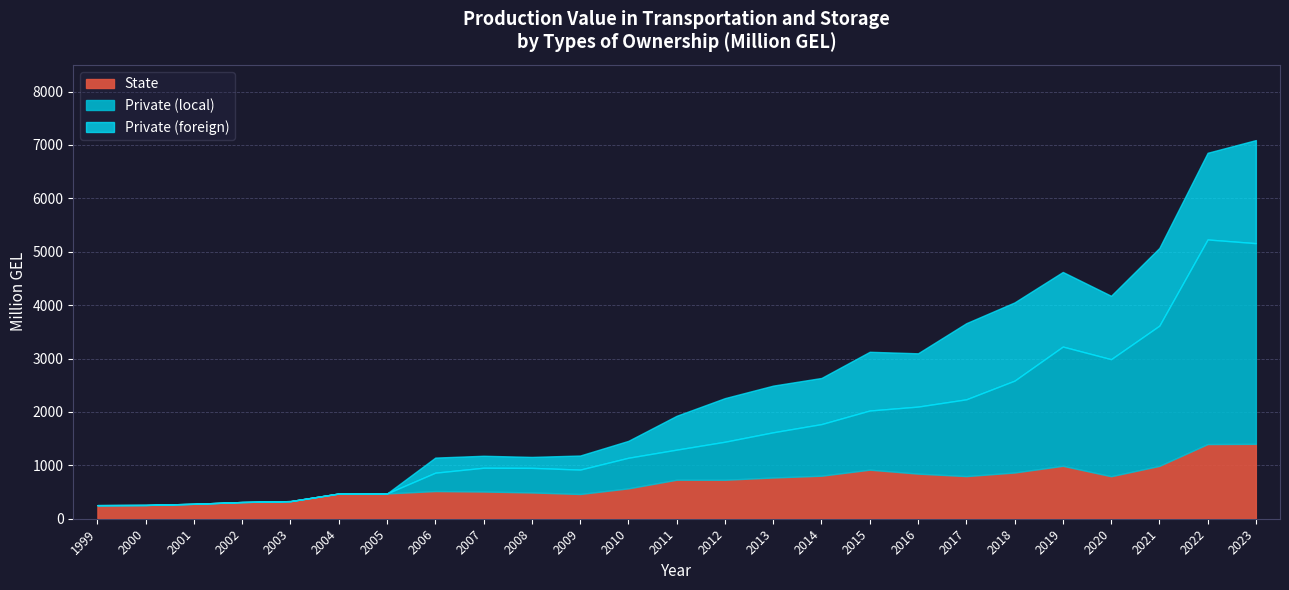

At which category is the sum across all series the highest?

2023